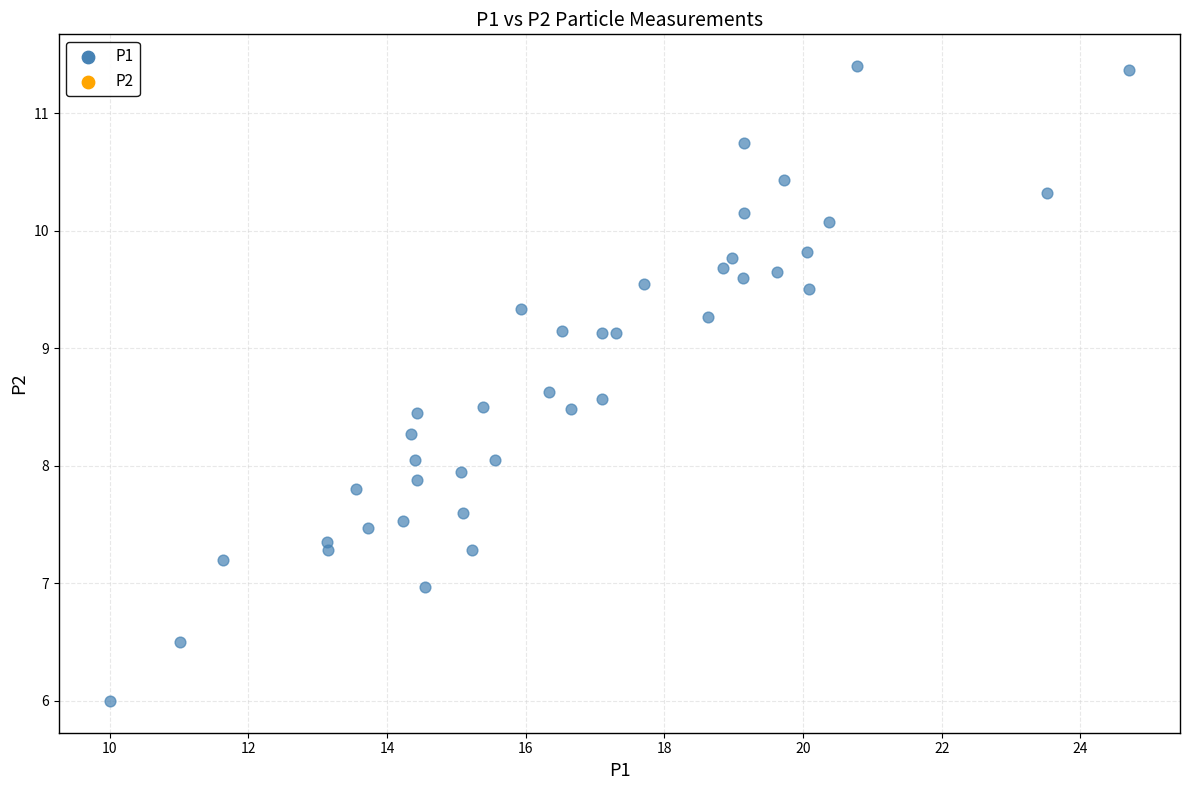

What is the range of X values (max minus min)?

14.7